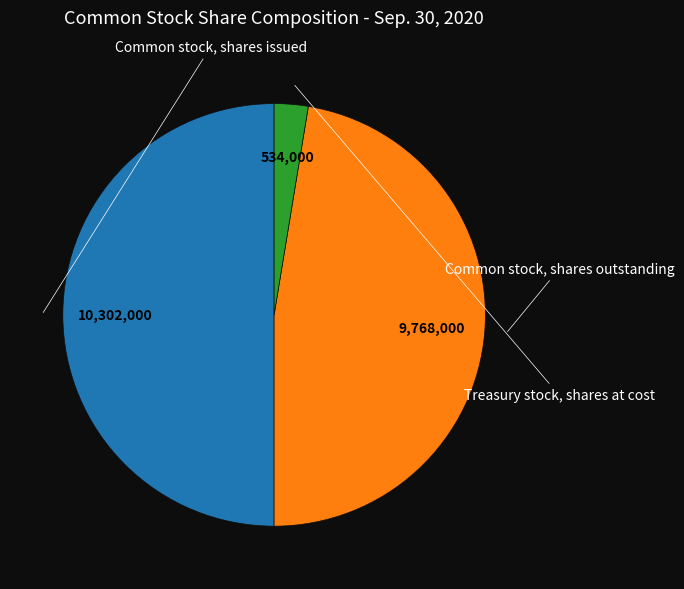

Rank the categories by value from lowest to highest.

Treasury stock, shares at cost, Common stock, shares outstanding, Common stock, shares issued